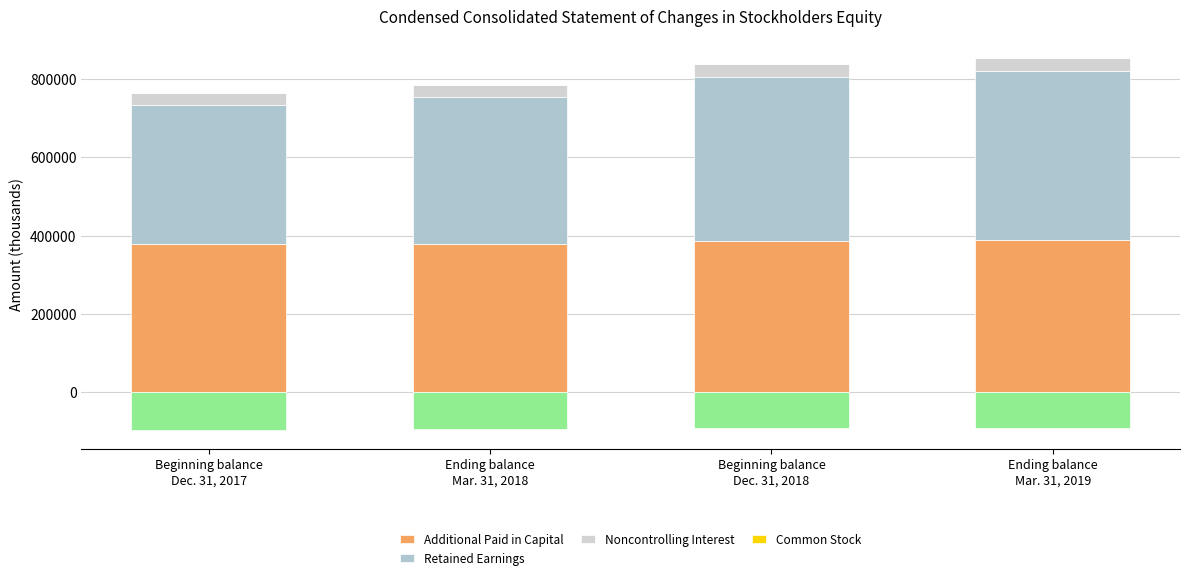

Where does the Retained Earnings series first go above 420597?

Ending balance
Mar. 31, 2019